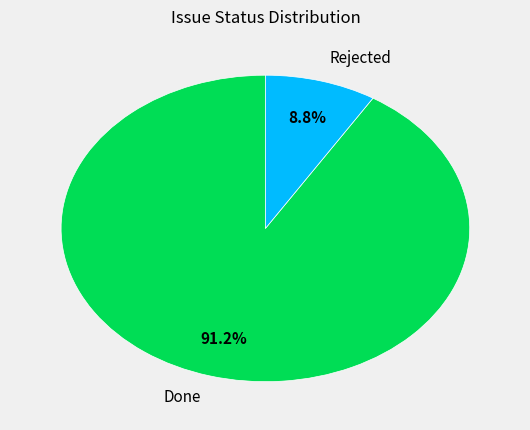

Count the number of slices in the pie.

2